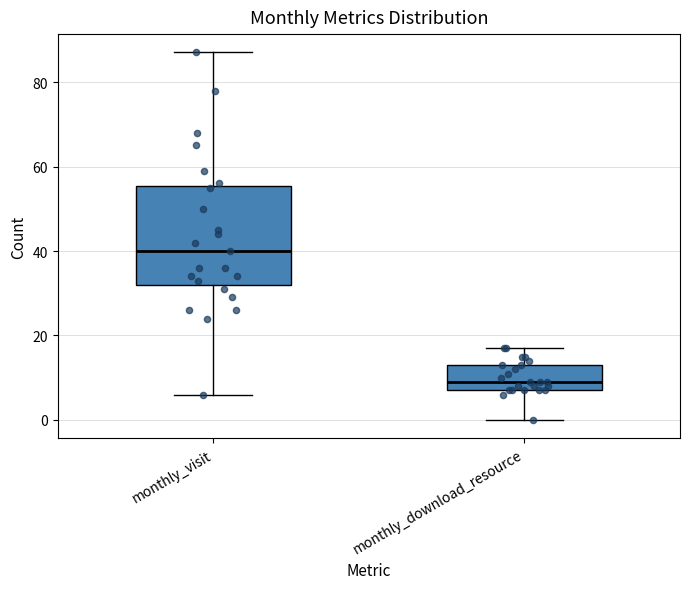

Reading left to right, transcribe this box plot: for each box, give where its median line is, the range the box spans, and where its two whiskers end, as read against the y-axis. The values are not printed on the chart, so give them approximately, as read against the axis.

monthly_visit: median 40, box 32 to 56, whiskers 6 to 88
monthly_download_resource: median 10, box 8 to 14, whiskers 0 to 18